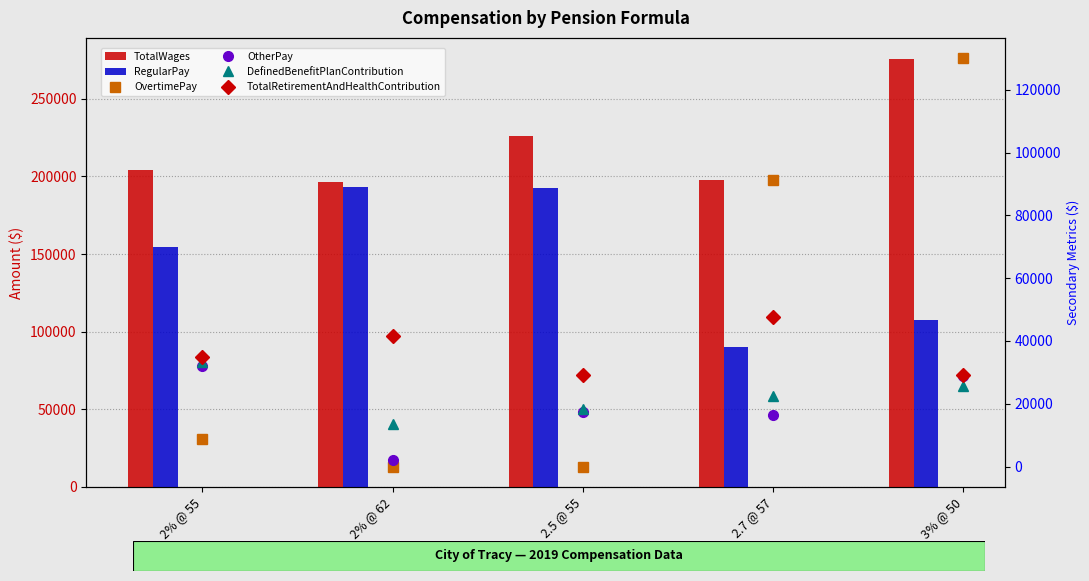

What is the sum of the DefinedBenefitPlanContribution values at 3% @ 50 and 2.7 @ 57?

48196